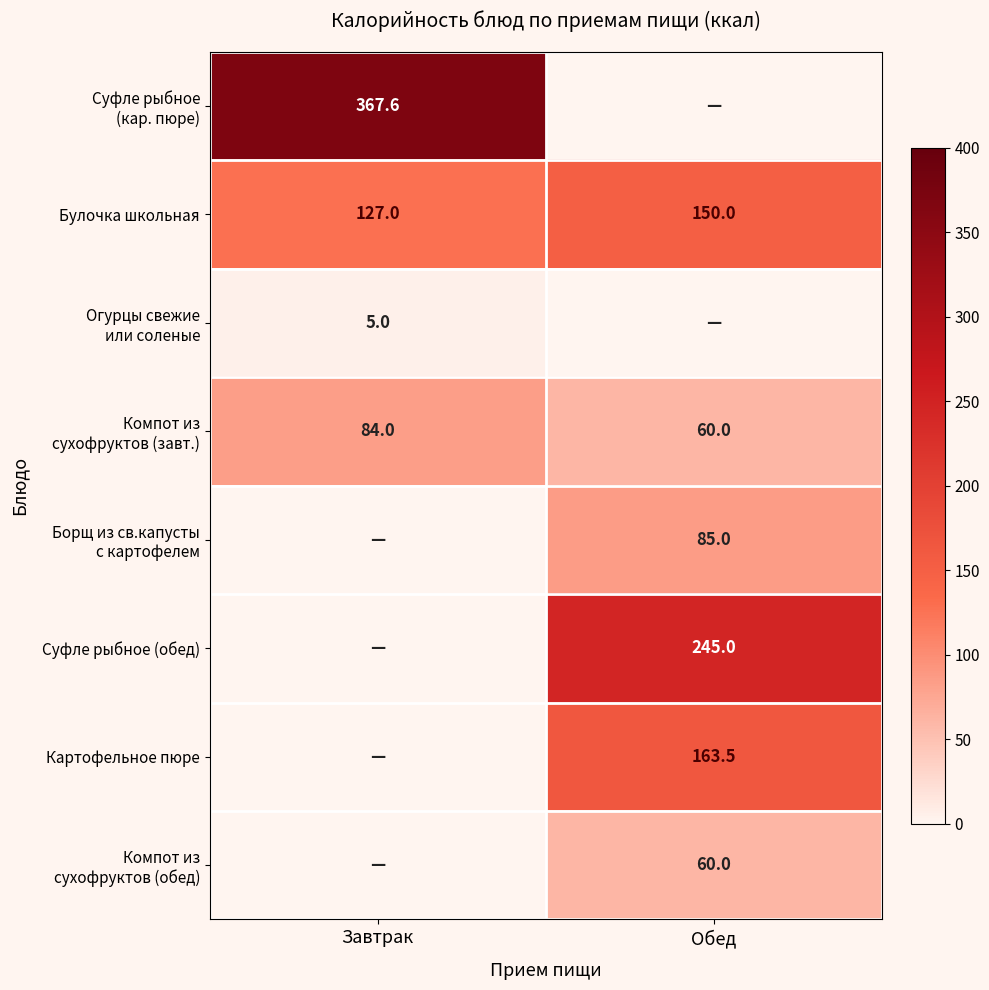

The value of Булочка школьная at Завтрак is 127.0. True or false?

True